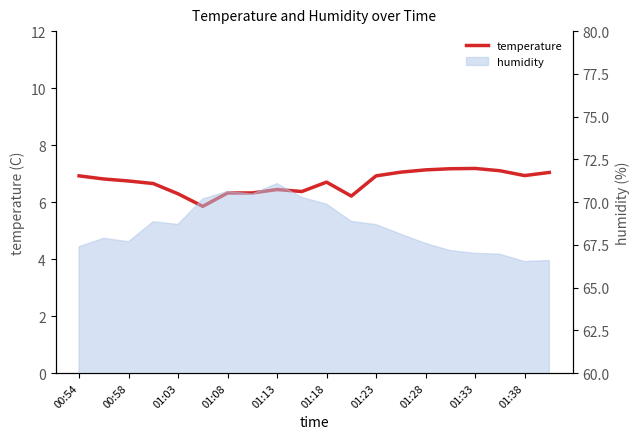

How many lines are shown in the chart?

1